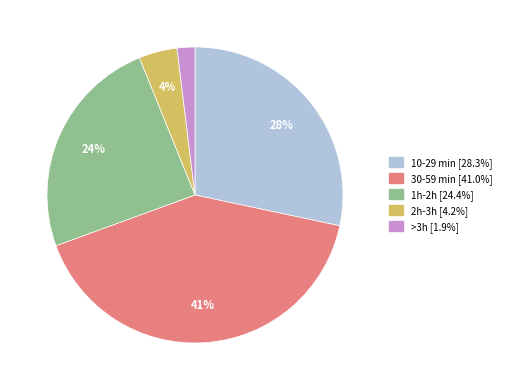

Which slice is the smallest?

>3h